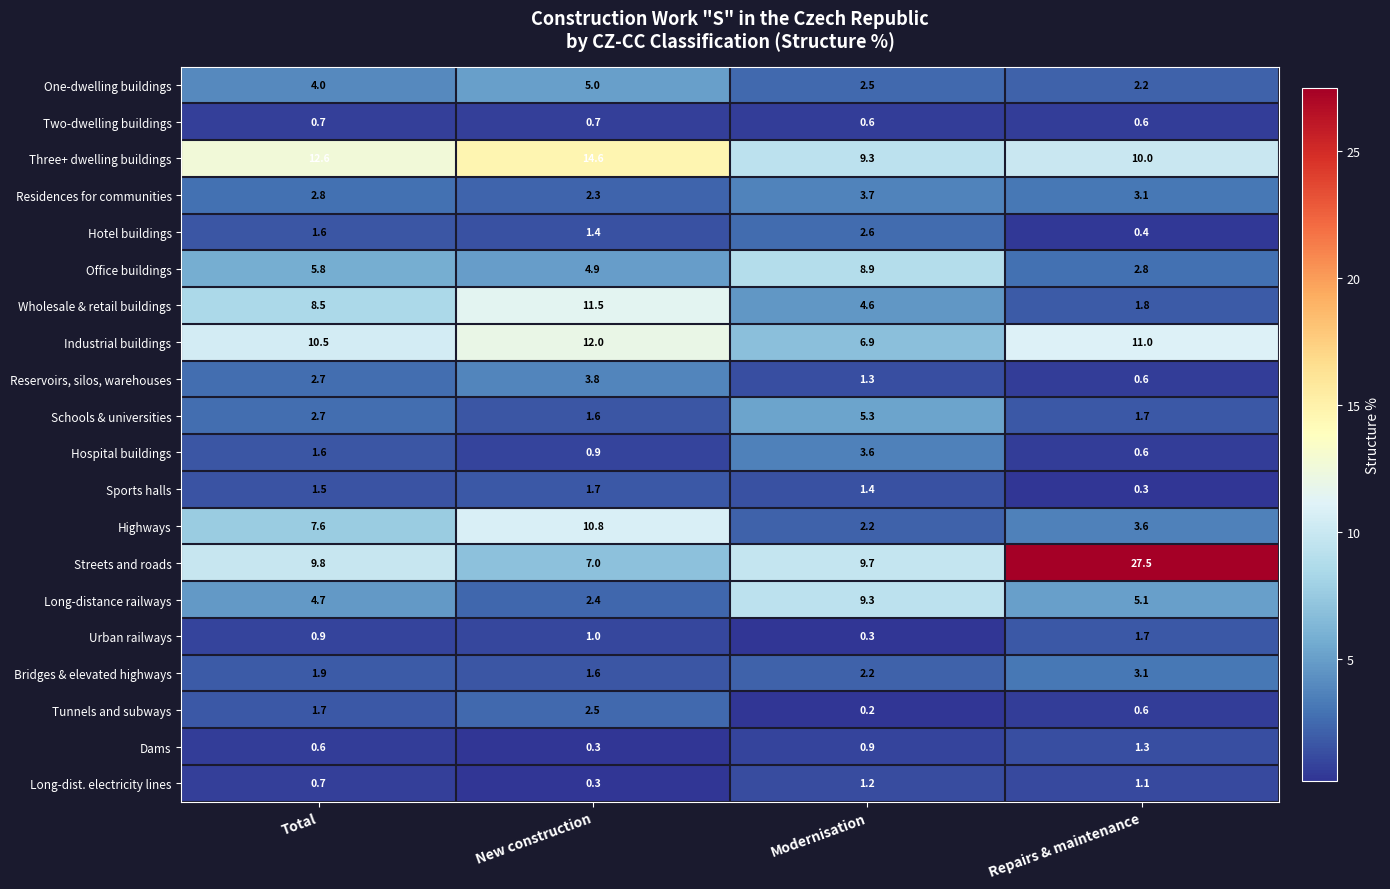

What is the sum of all Two-dwelling buildings values?

2.6